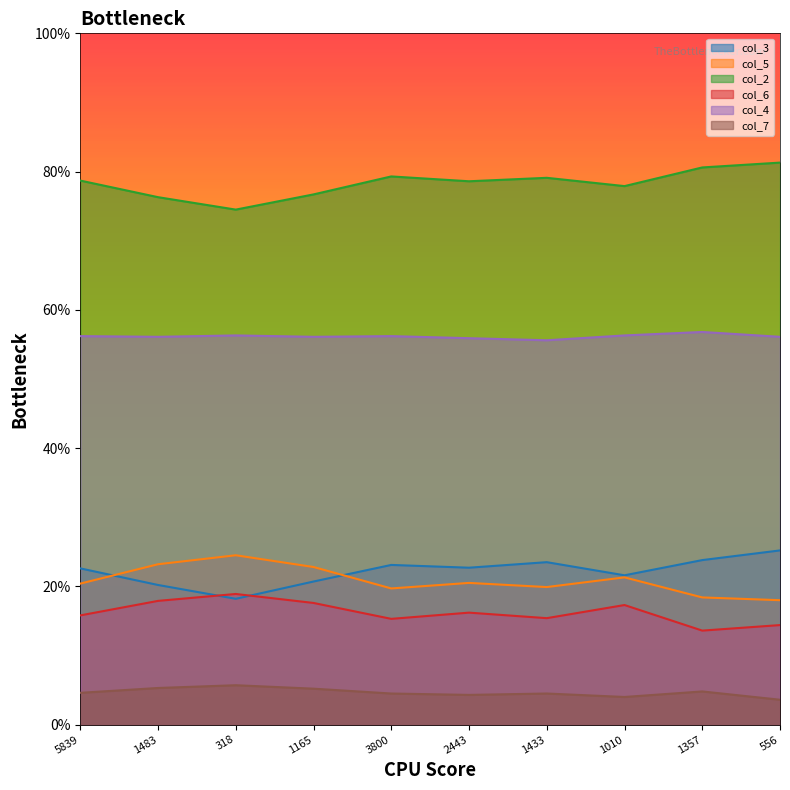

True or false: col_5 and col_6 intersect in this chart.

False